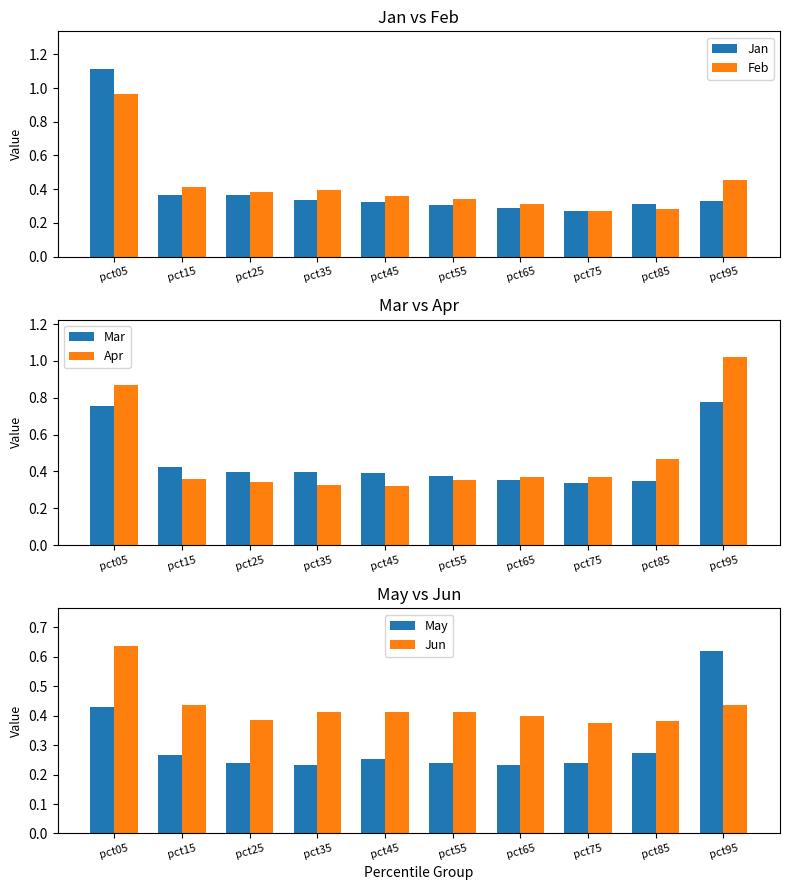

How many data points does each series have?

10